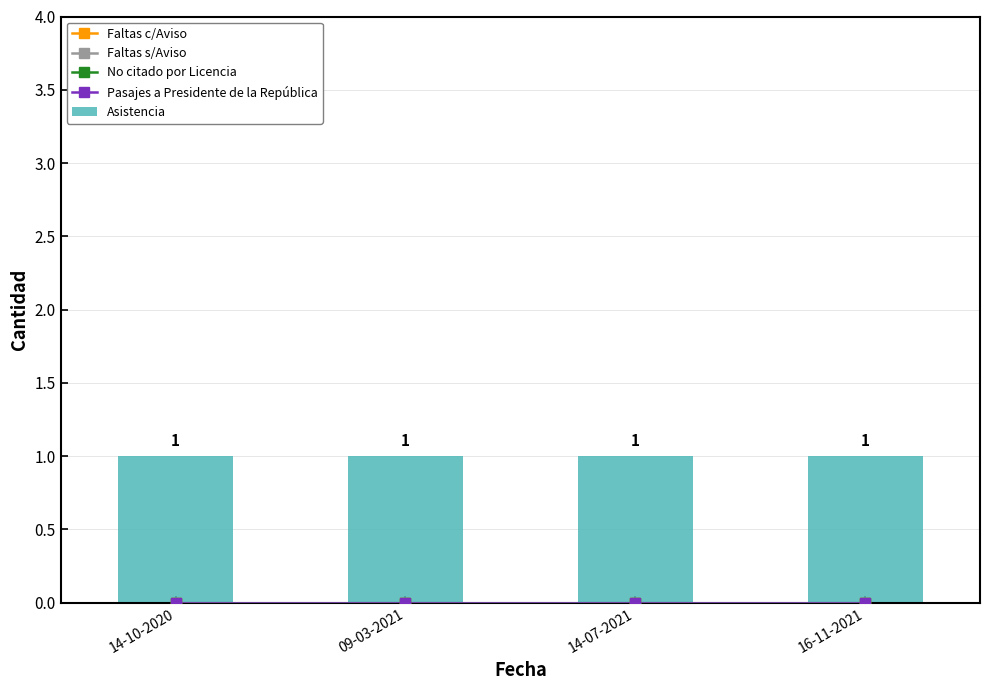

How many series are shown in this chart?

5